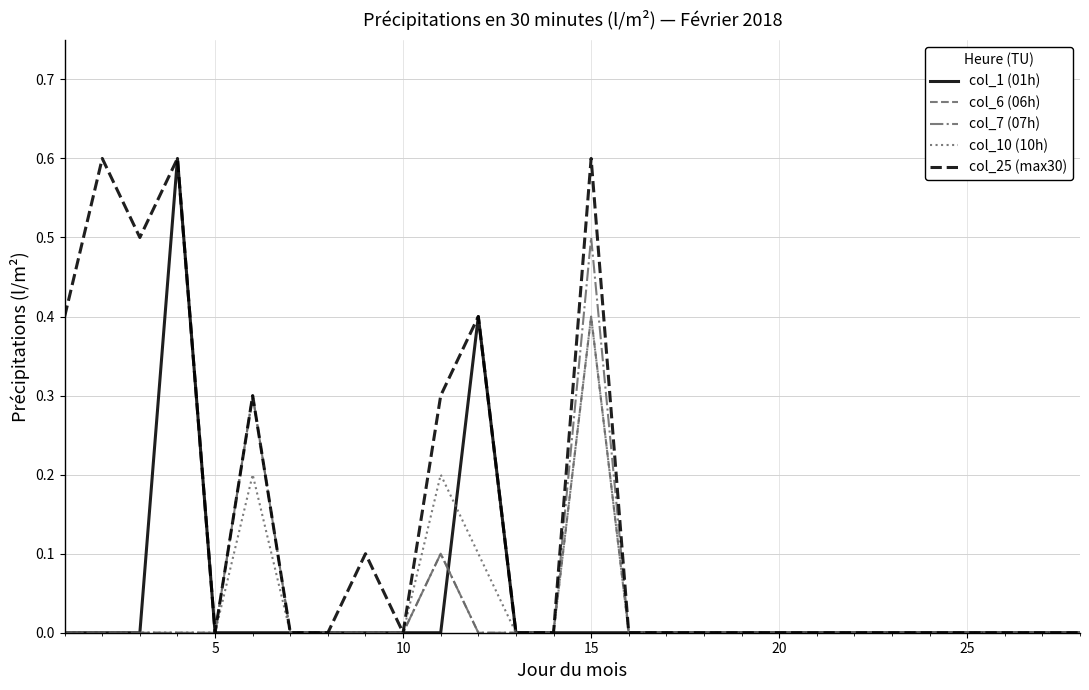

What is the maximum value for col_1 (01h)?

0.6